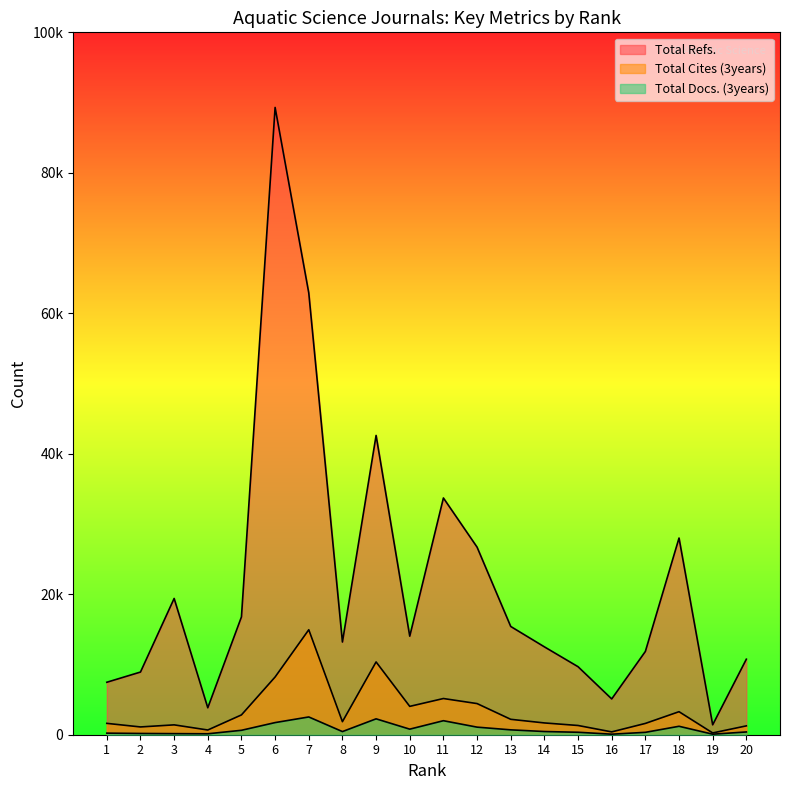

What is the value of the Total Cites (3years) point at the 8th from the left?

1856